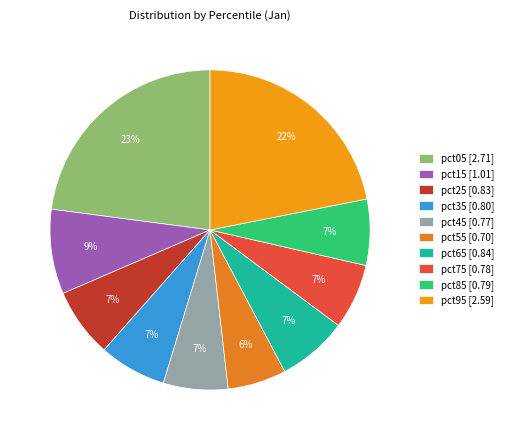

What percentage is the pct35 slice, to the nearest percent?

7%